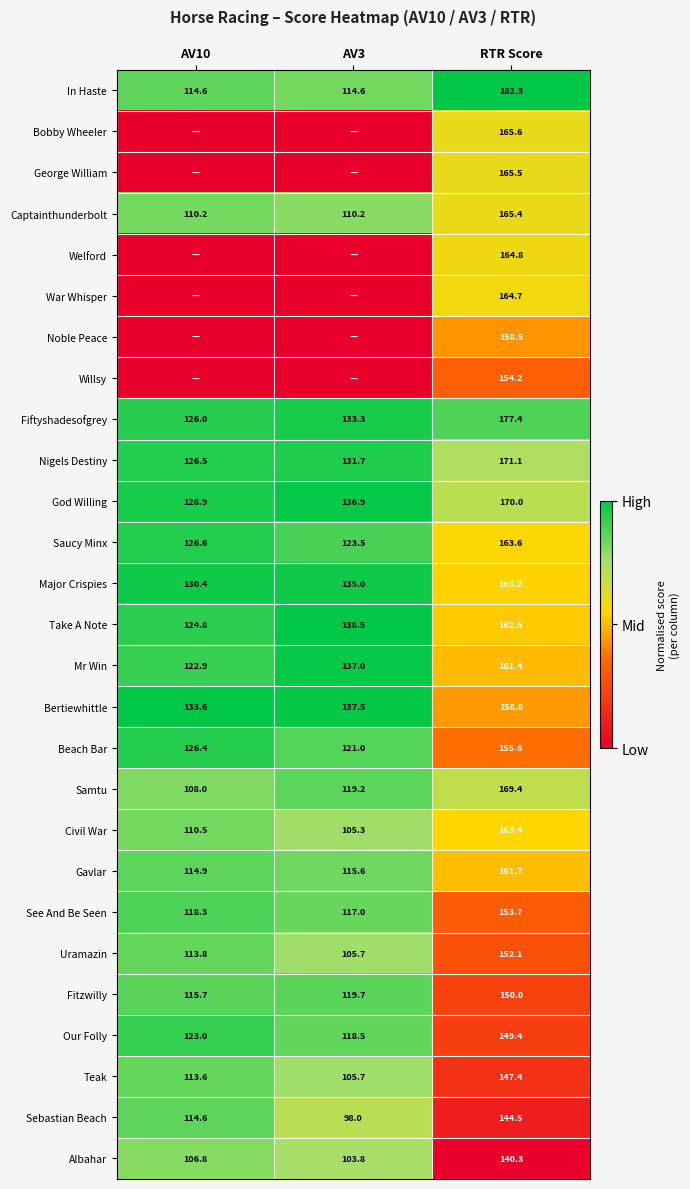

At which label does Albahar first exceed 106?

AV10